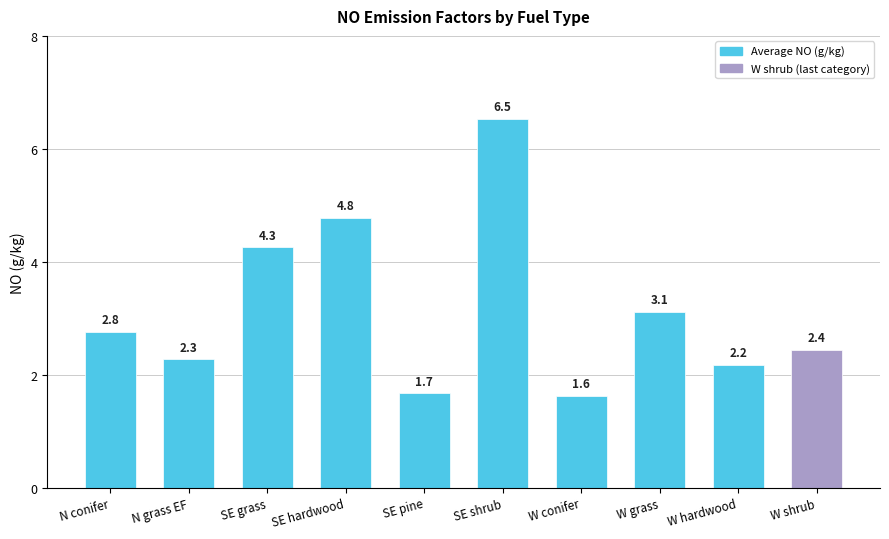

What is the difference between the maximum and minimum values?

4.9